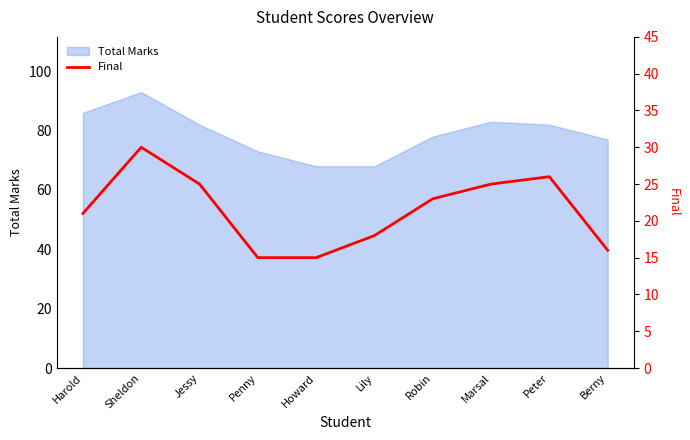

What is the label of the 1st point from the left?

Harold